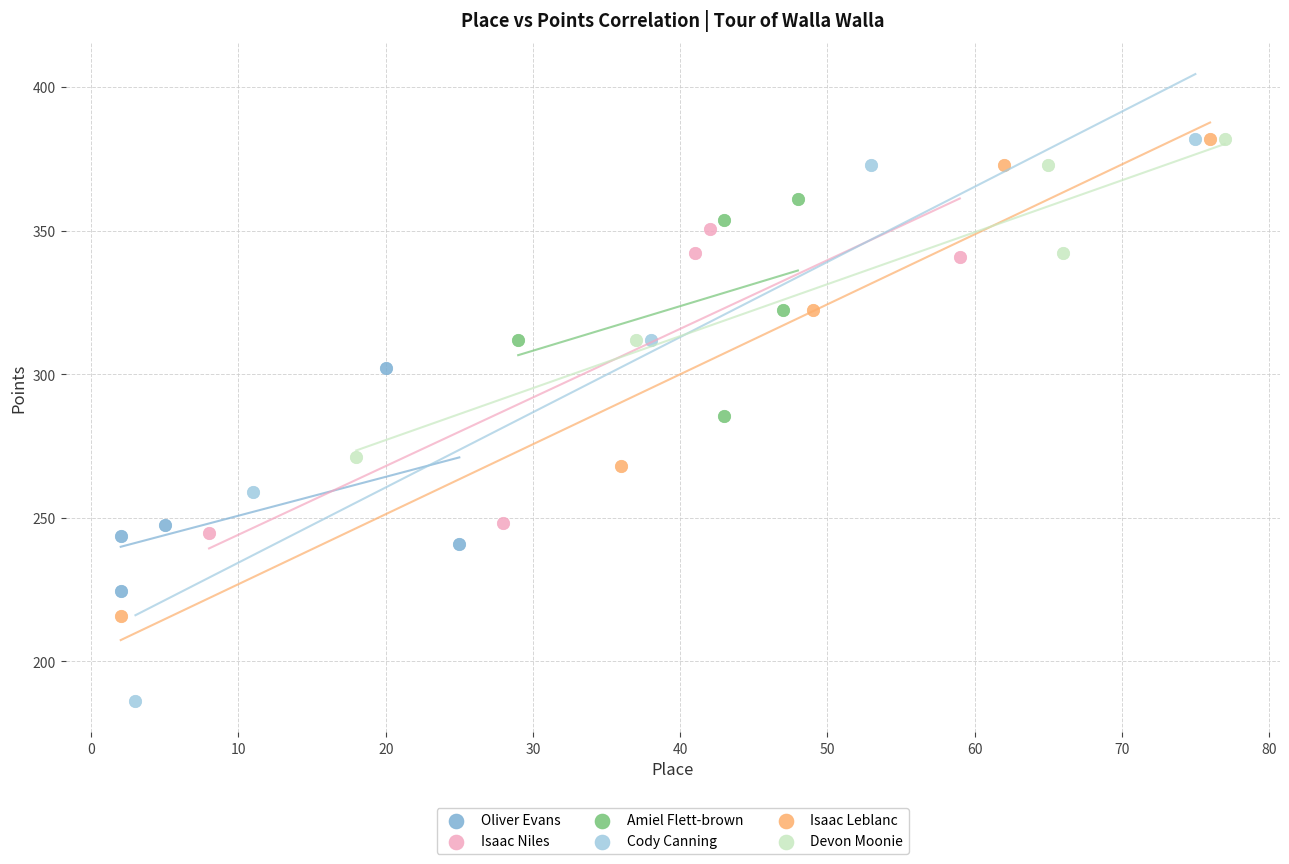

Which series reaches the minimum Y coordinate?

Cody Canning